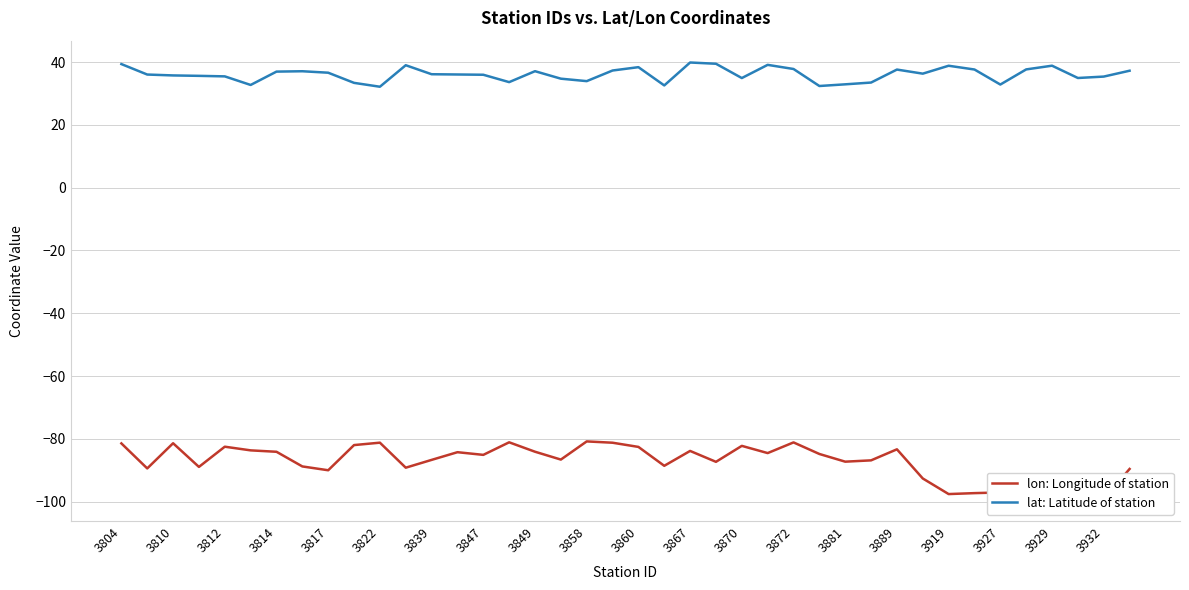

Is it true that lat: Latitude of station equals 38.8 at 3929?

True